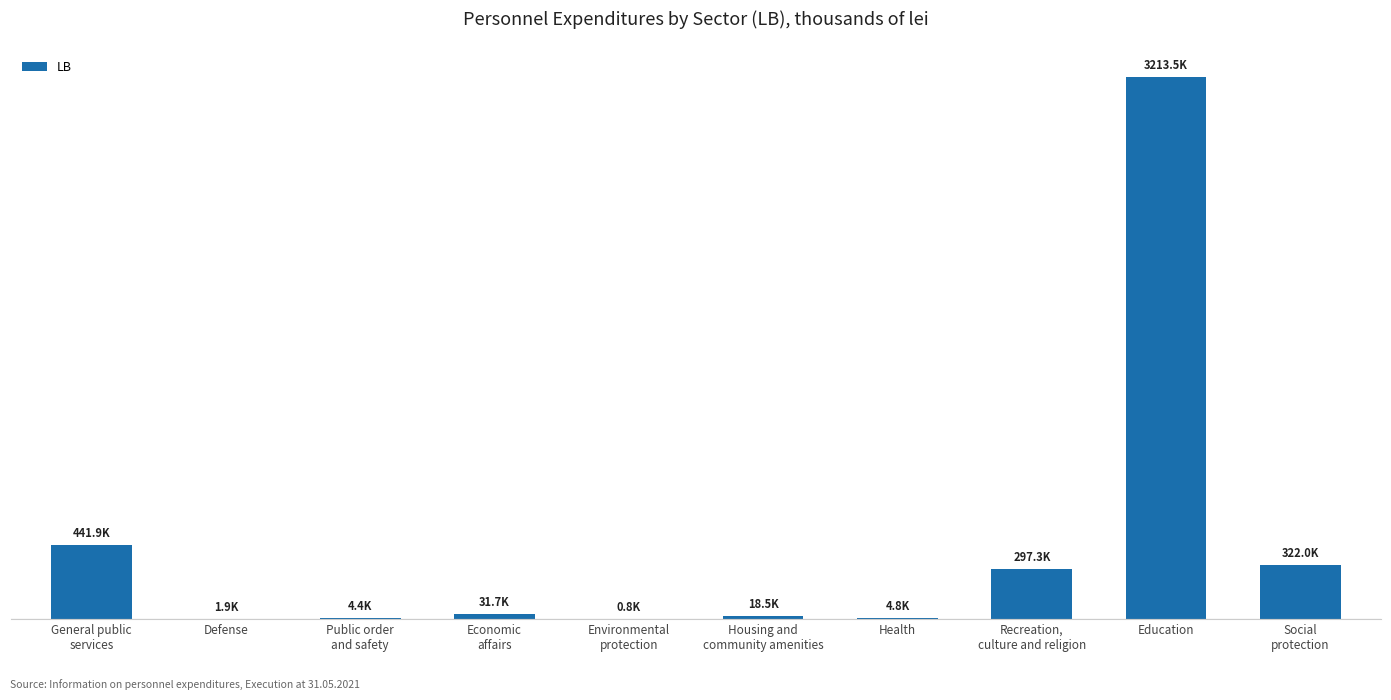

Reading right to left, list all the values displayed in this chart.

321987.8	3213525.7	297251.9	4777.2	18535.5	782.6	31657.6	4425.9	1895.3	441866.2